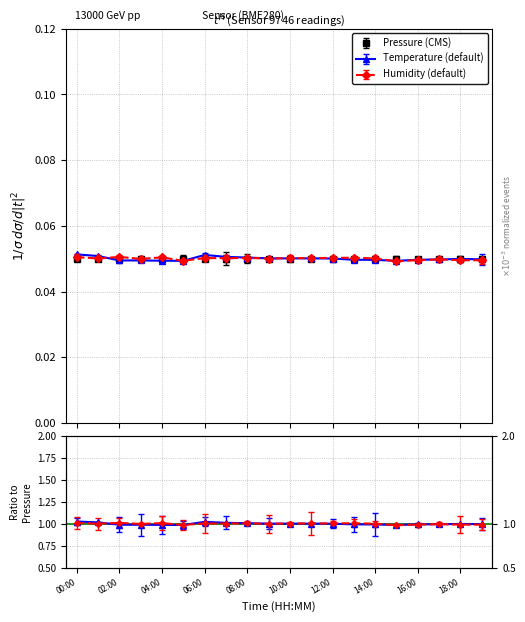

How many lines are shown in the chart?

3